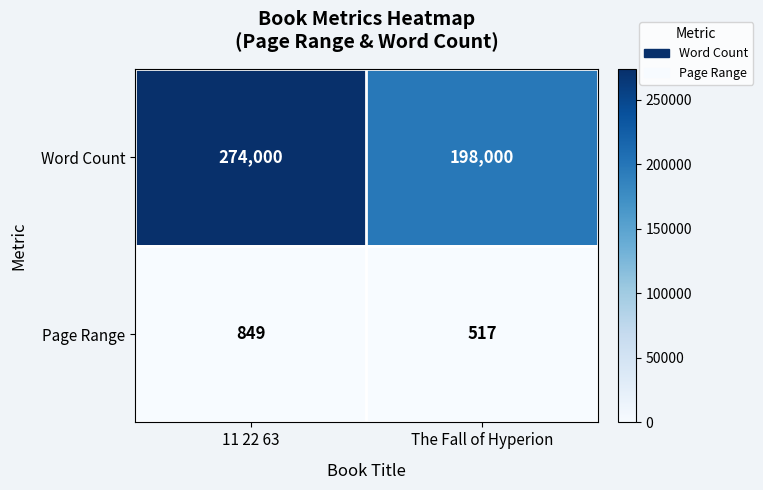

How many data points in Page Range are less than 849?

1